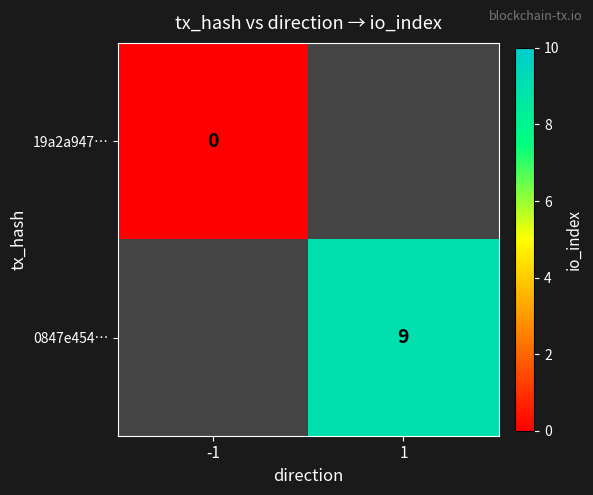

Is it true that 0847e454… equals 3 at 1?

False